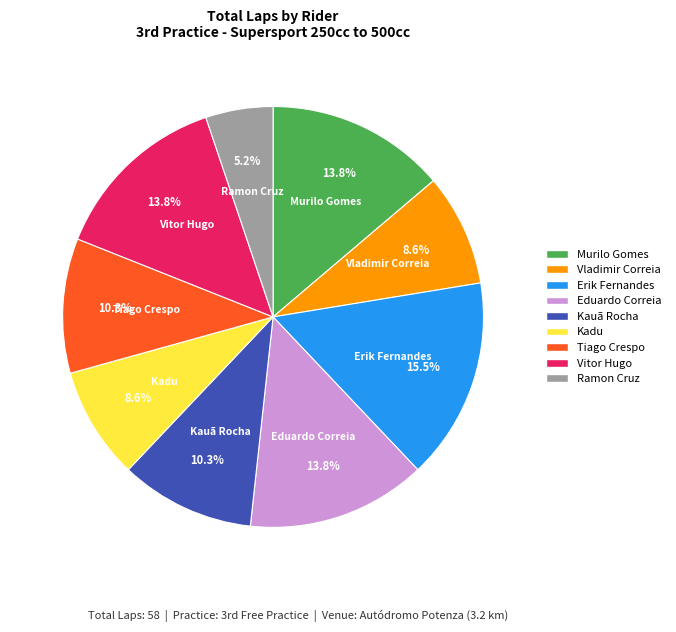

What is the total percentage of Eduardo Correia and Murilo Gomes?

27.6%